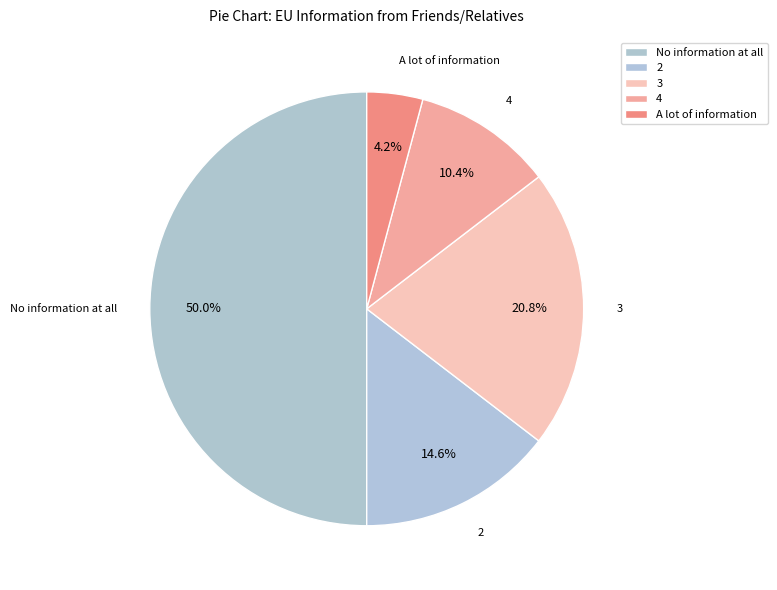

Which category has the biggest portion of the pie?

No information at all